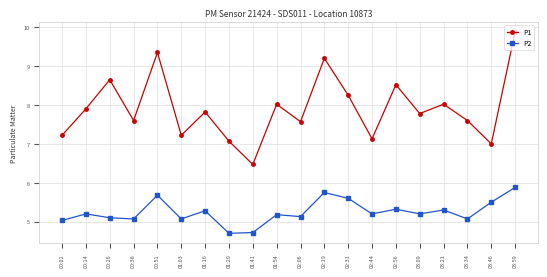

True or false: P1 and P2 intersect in this chart.

False